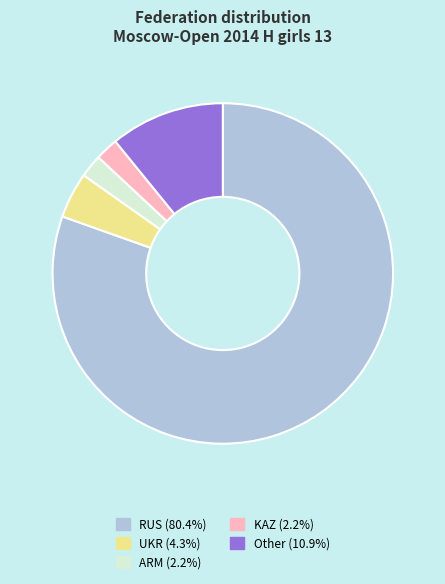

Is RUS the majority of the pie?

Yes